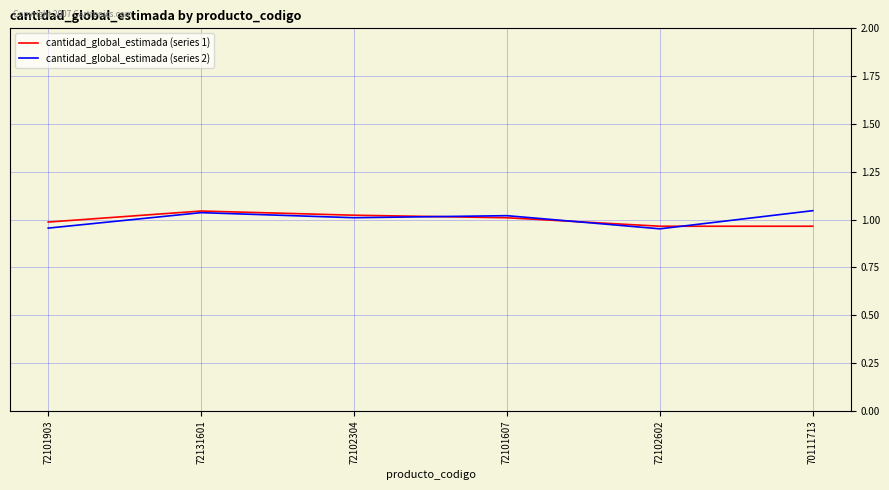

What position from the left is 72102304?

3